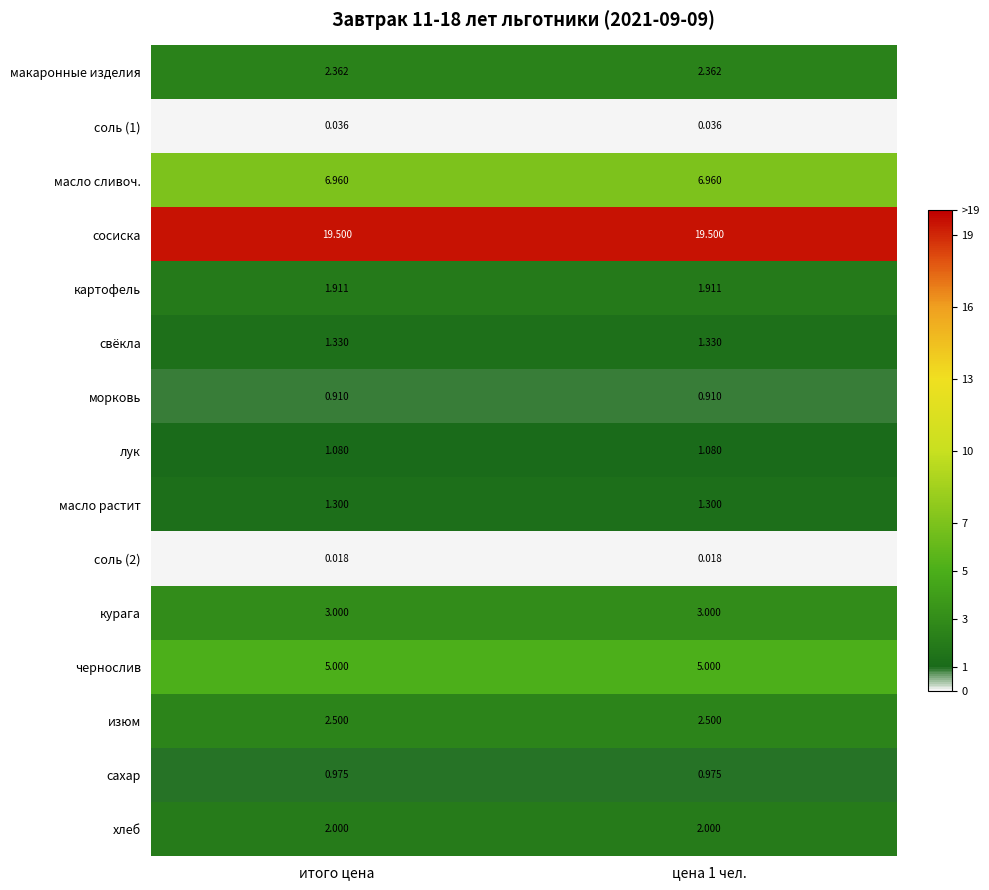

Is the value of соль (1) at цена 1 чел. greater than the value of чернослив at итого цена?

No